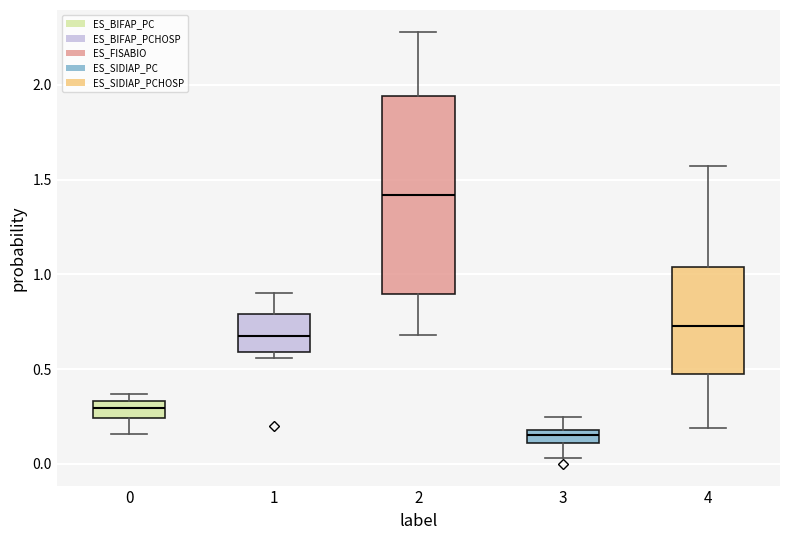

Which box's median line is the lowest?

3